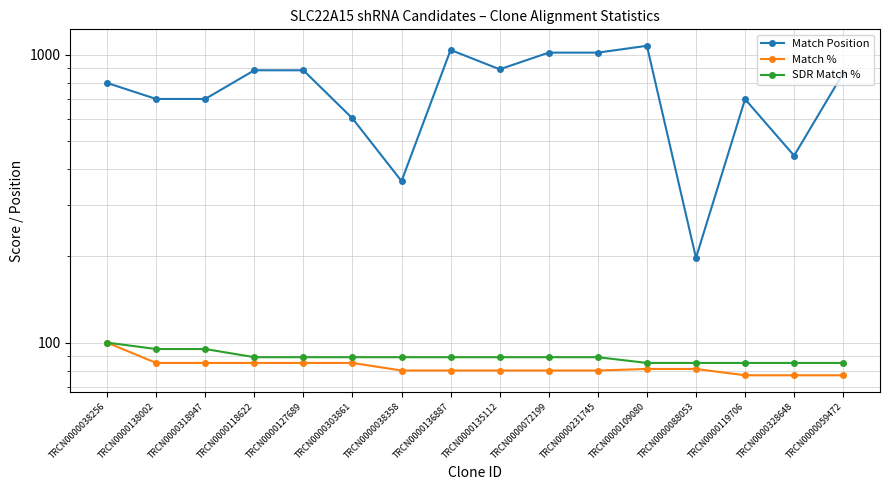

Is it true that Match % equals 85 at TRCN0000118622?

True